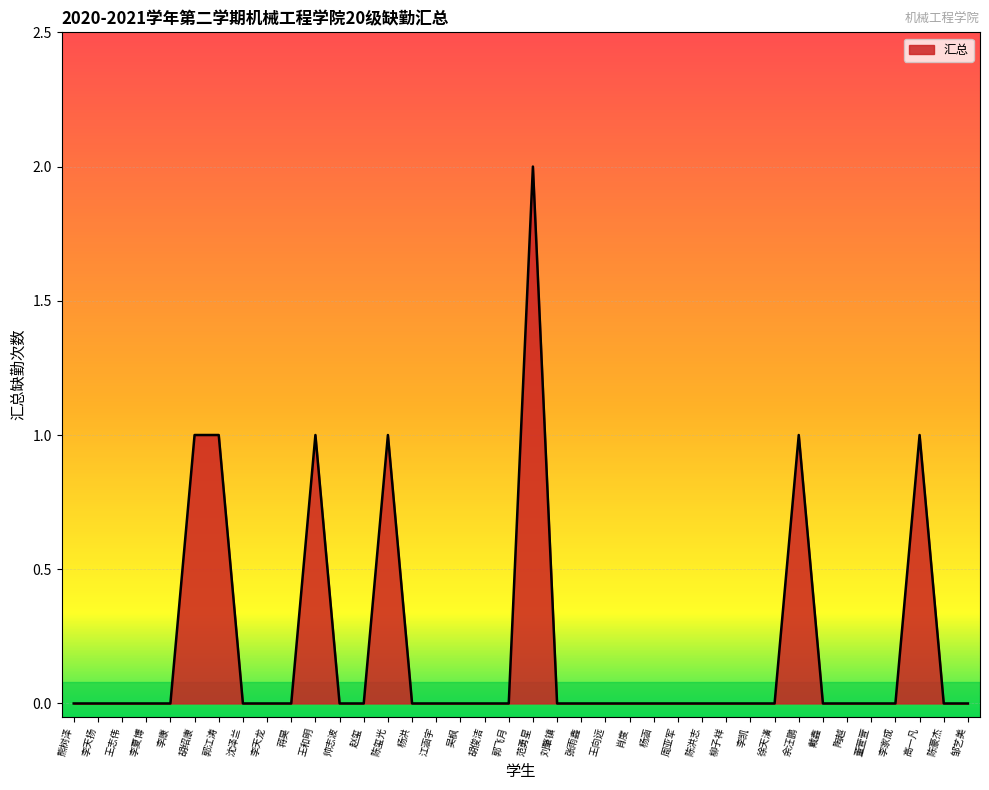

Which category has the highest value across all series?

范勇星